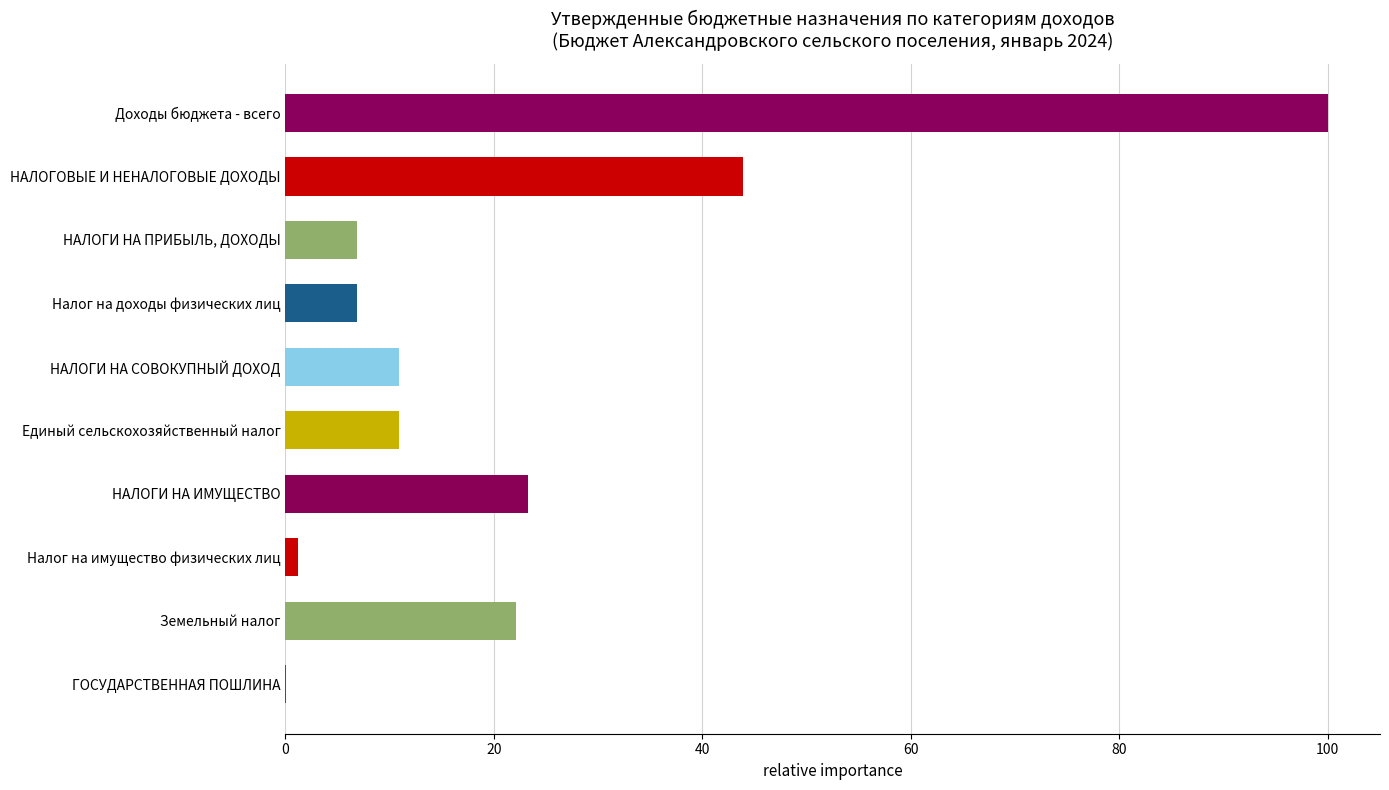

Which has a higher value, НАЛОГИ НА ИМУЩЕСТВО or НАЛОГИ НА ПРИБЫЛЬ, ДОХОДЫ?

НАЛОГИ НА ИМУЩЕСТВО